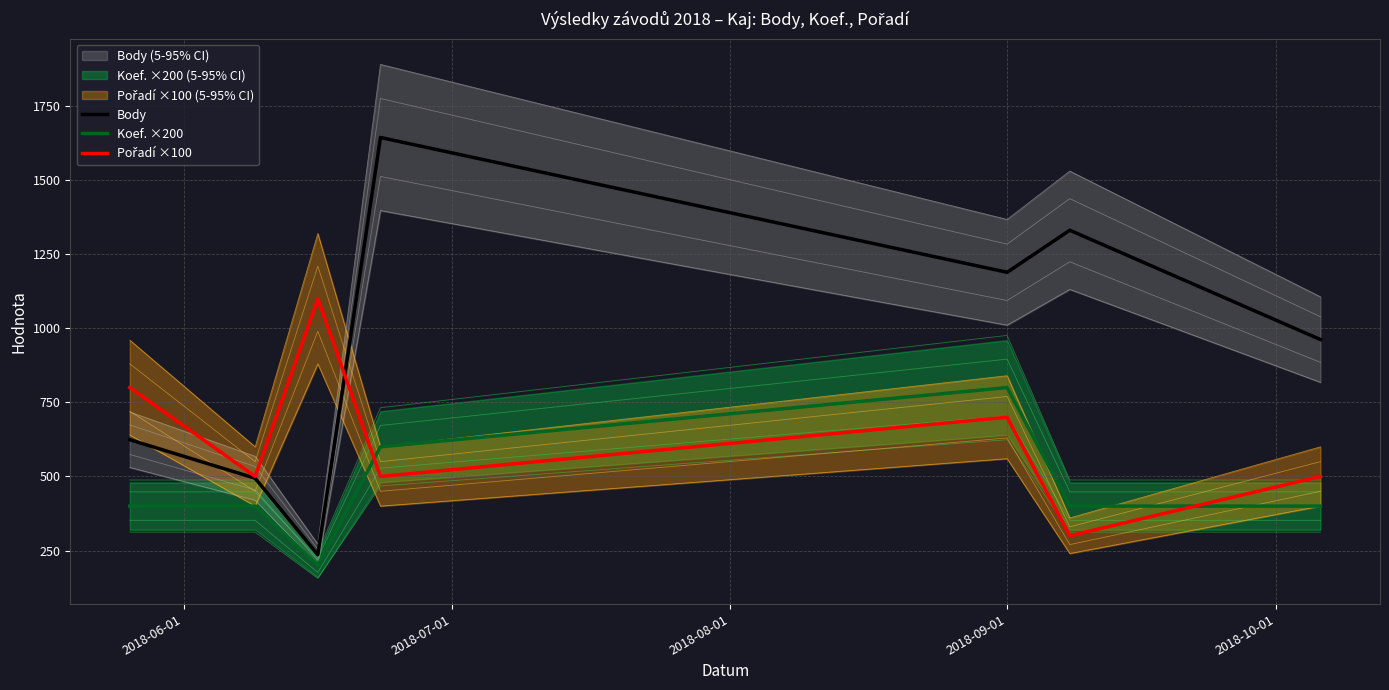

The Body series shows 355 at 2018-06-01. True or false?

False